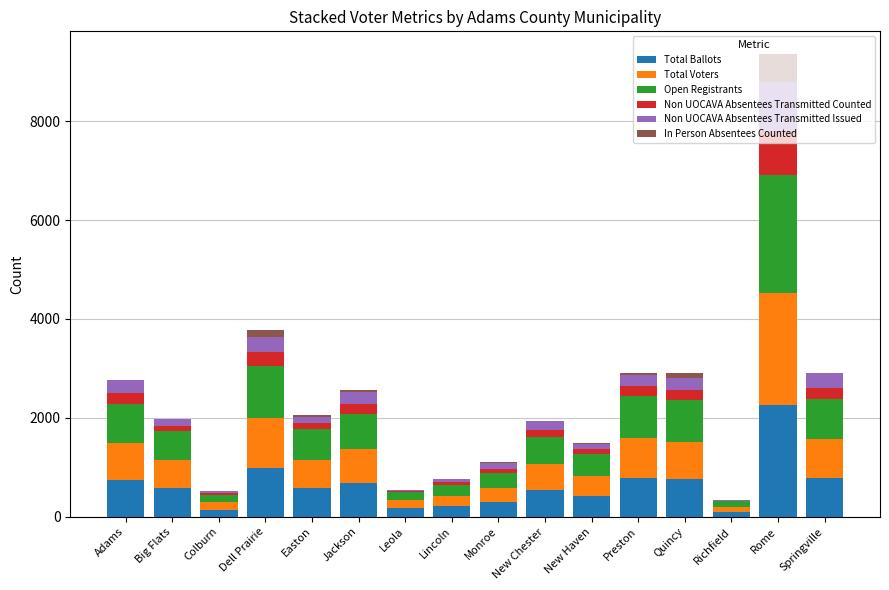

At which category is the sum across all series the highest?

Rome